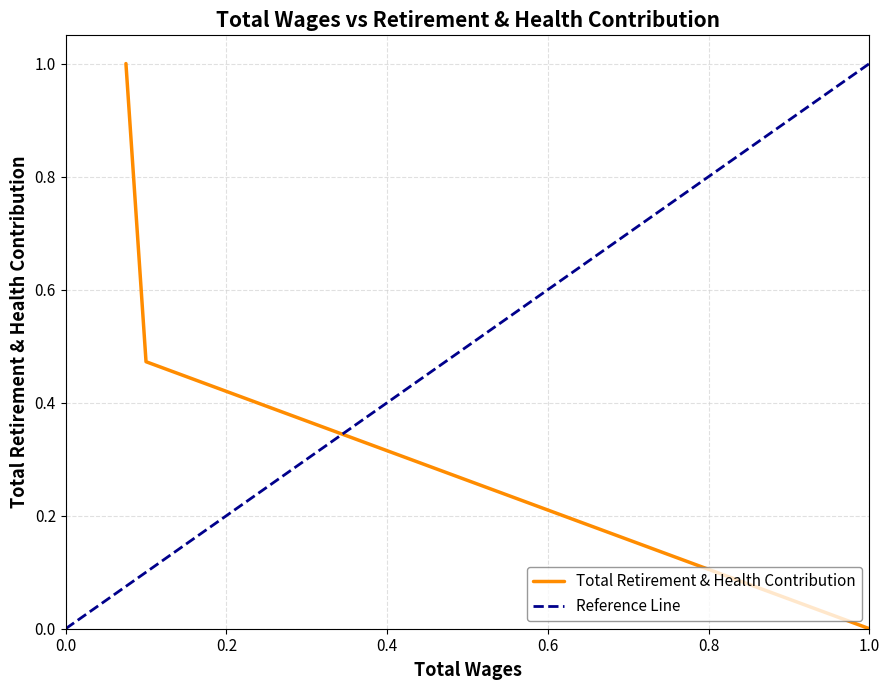

What is the value of the 1st point from the left?

1.0